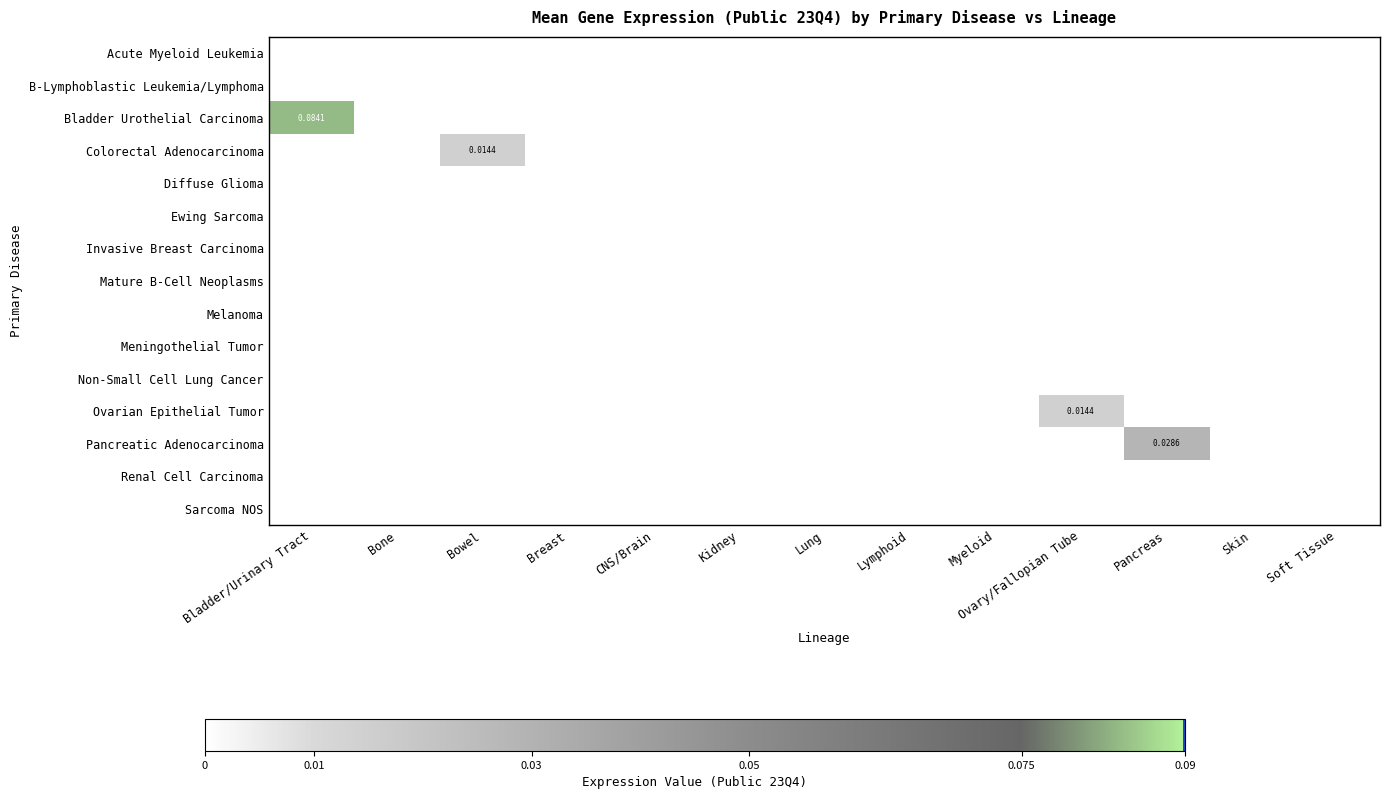

The value of Pancreatic Adenocarcinoma at Skin is 0.0. True or false?

True